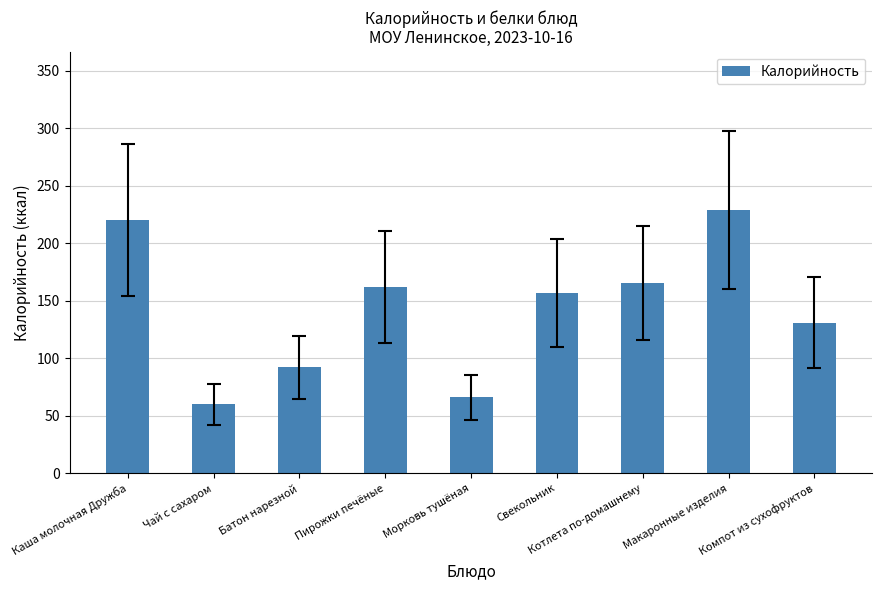

List the labels in order of value, largest first.

Макаронные изделия, Каша молочная Дружба, Котлета по-домашнему, Пирожки печёные, Свекольник, Компот из сухофруктов, Батон нарезной, Морковь тушёная, Чай с сахаром